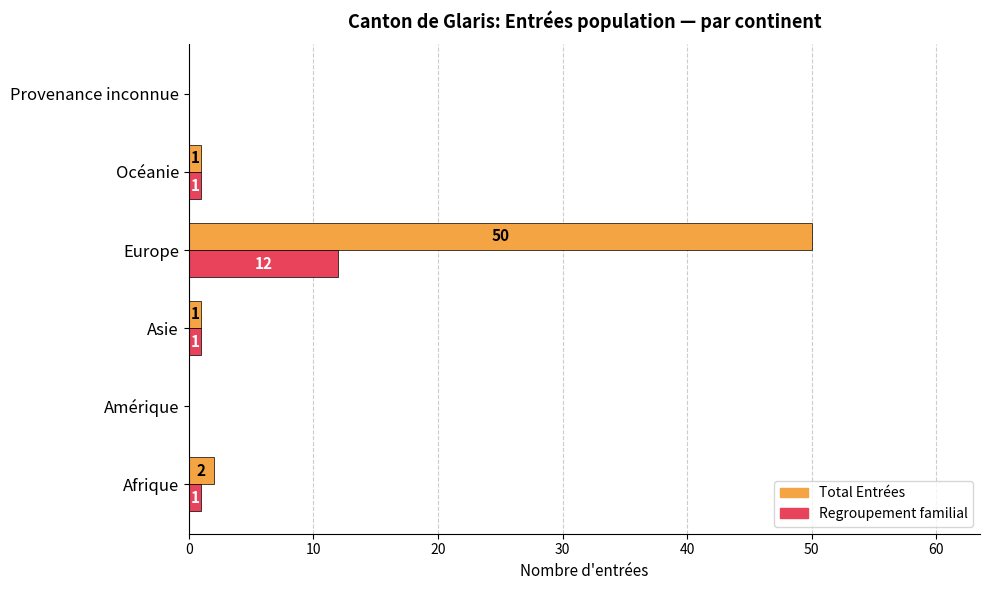

The value of Total Entrées at Amérique is 0. True or false?

True